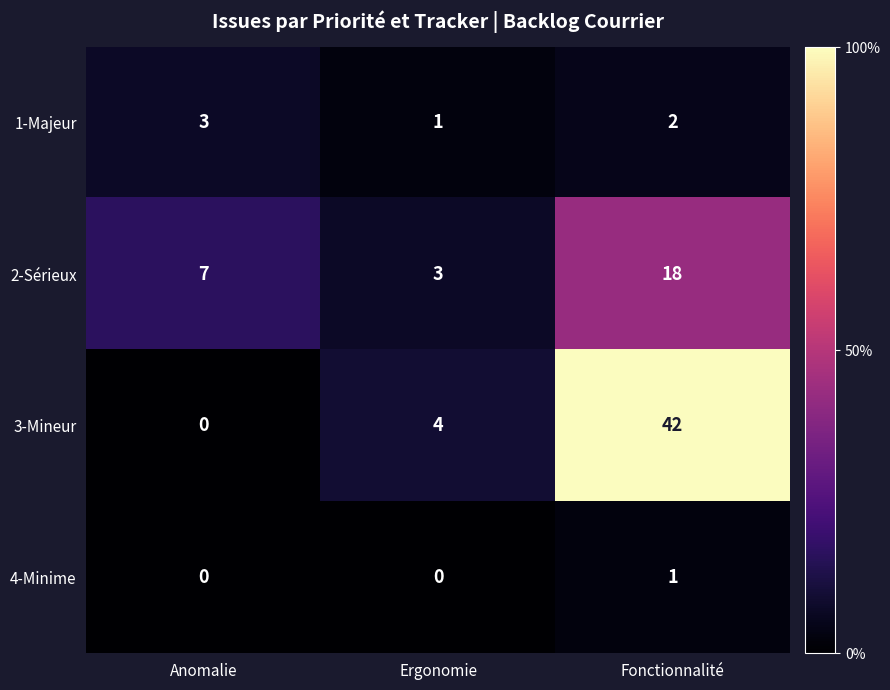

What is the maximum value shown in the chart?

42